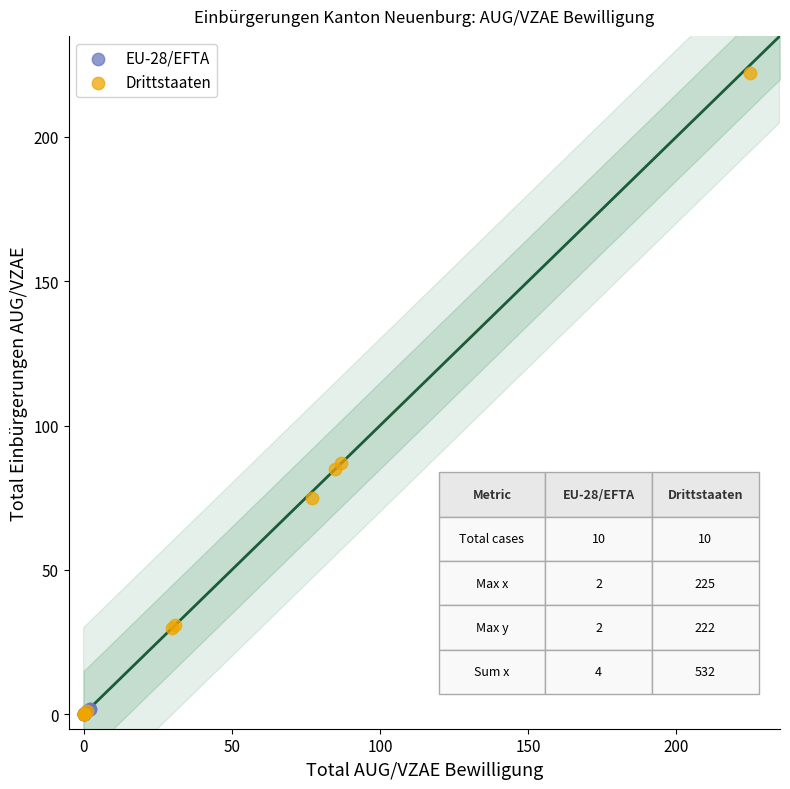

What are all the series names shown in the legend?

EU-28/EFTA, Drittstaaten